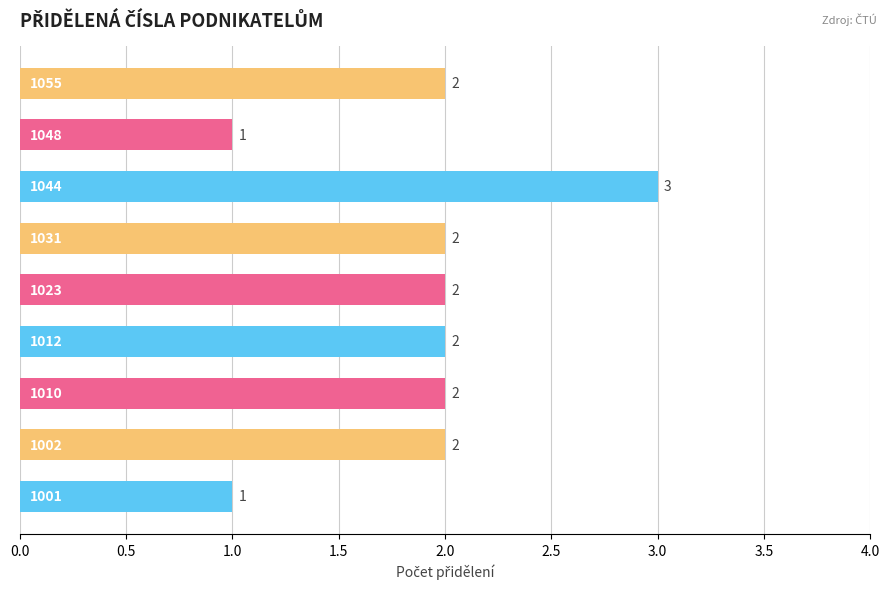

What is the difference between the second highest and minimum values?

1